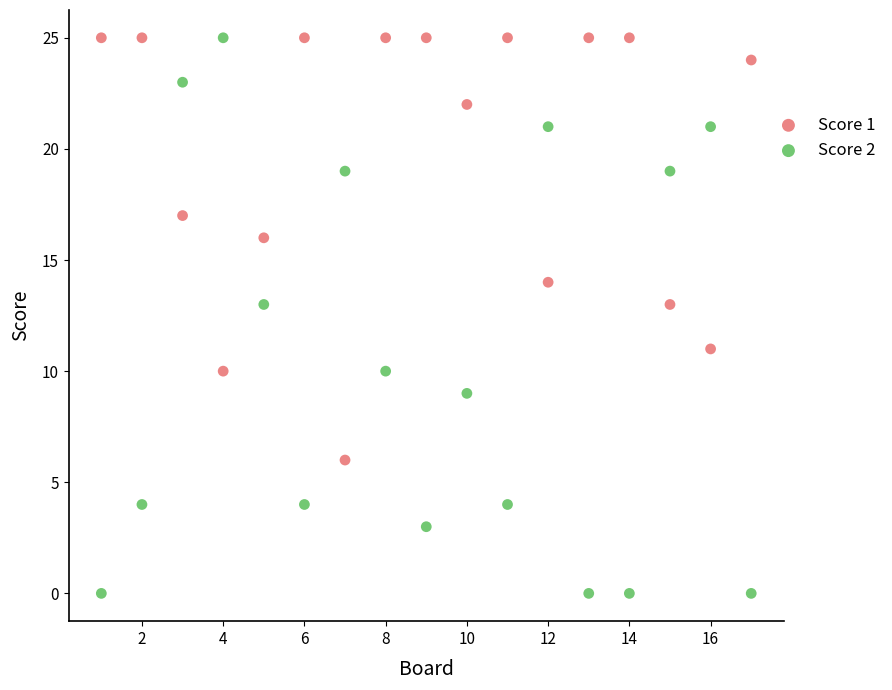

What are all the series names shown in the legend?

Score 1, Score 2